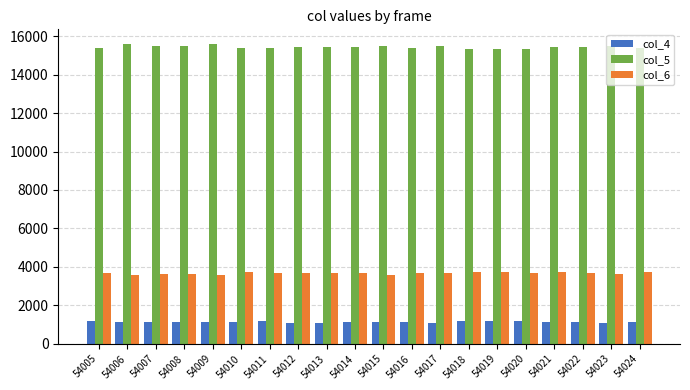

What is the minimum value for col_4?

1089